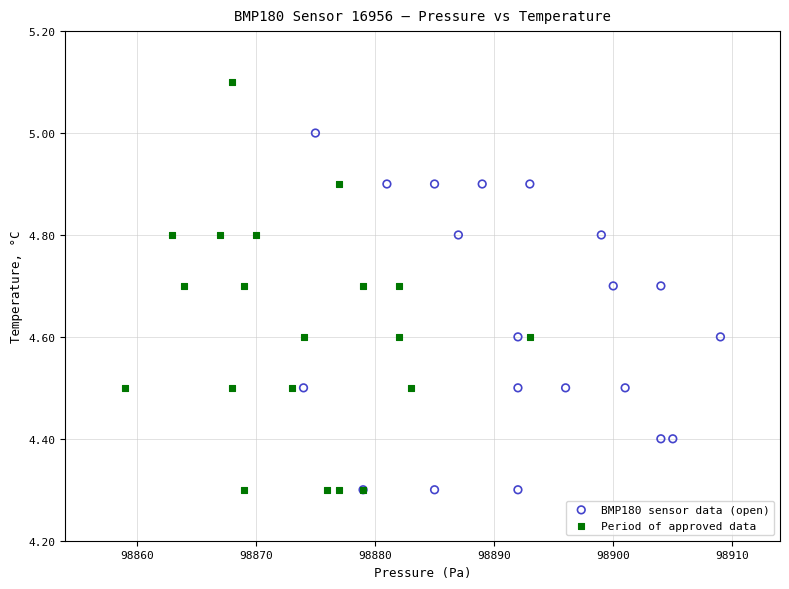

Which series contains the highest Y value?

Period of approved data